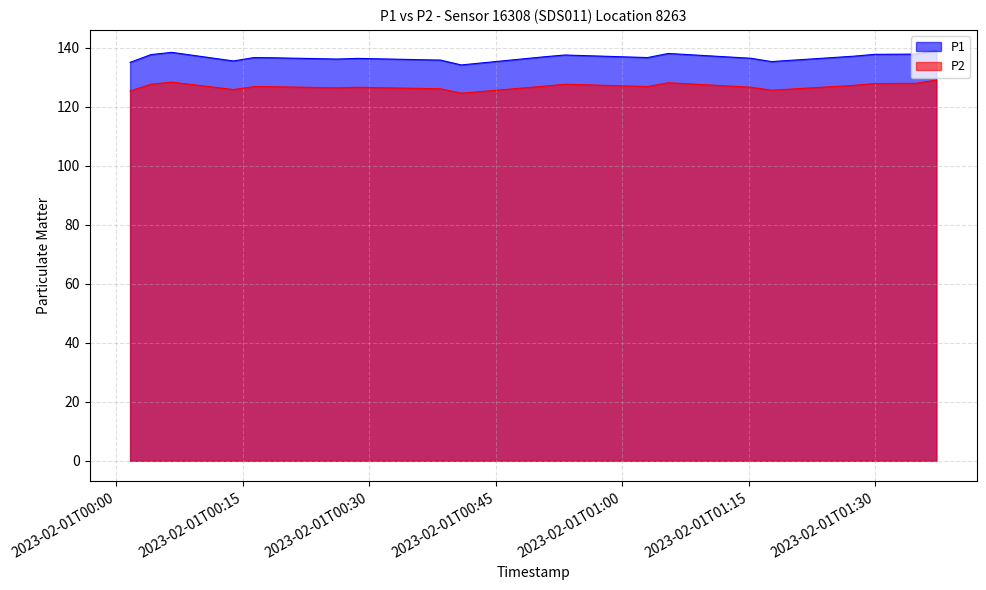

Reading left to right, what are all the values shown in this chart?

P1: 2023-02-01T00:01:39=135.0	2023-02-01T00:13:54=135.5	2023-02-01T00:26:12=136.1	2023-02-01T00:38:28=135.8	2023-02-01T00:50:46=136.9	2023-02-01T01:03:00=136.6	2023-02-01T01:15:15=136.4	2023-02-01T01:27:28=137.1	2023-02-01T01:34:49=137.8	2023-02-01T00:04:07=137.6	2023-02-01T00:16:21=136.6	2023-02-01T00:28:40=136.3	2023-02-01T00:40:55=134.1	2023-02-01T00:53:12=137.5	2023-02-01T01:05:27=138.0	2023-02-01T01:17:42=135.3	2023-02-01T01:29:56=137.7	2023-02-01T01:37:15=139.1	2023-02-01T00:06:34=138.4	2023-02-01T00:18:48=136.6
P2: 2023-02-01T00:01:39=125.3	2023-02-01T00:13:54=125.8	2023-02-01T00:26:12=126.4	2023-02-01T00:38:28=126.0	2023-02-01T00:50:46=127.0	2023-02-01T01:03:00=126.8	2023-02-01T01:15:15=126.6	2023-02-01T01:27:28=127.2	2023-02-01T01:34:49=127.9	2023-02-01T00:04:07=127.6	2023-02-01T00:16:21=126.8	2023-02-01T00:28:40=126.6	2023-02-01T00:40:55=124.5	2023-02-01T00:53:12=127.6	2023-02-01T01:05:27=128.1	2023-02-01T01:17:42=125.6	2023-02-01T01:29:56=127.8	2023-02-01T01:37:15=129.0	2023-02-01T00:06:34=128.3	2023-02-01T00:18:48=126.8